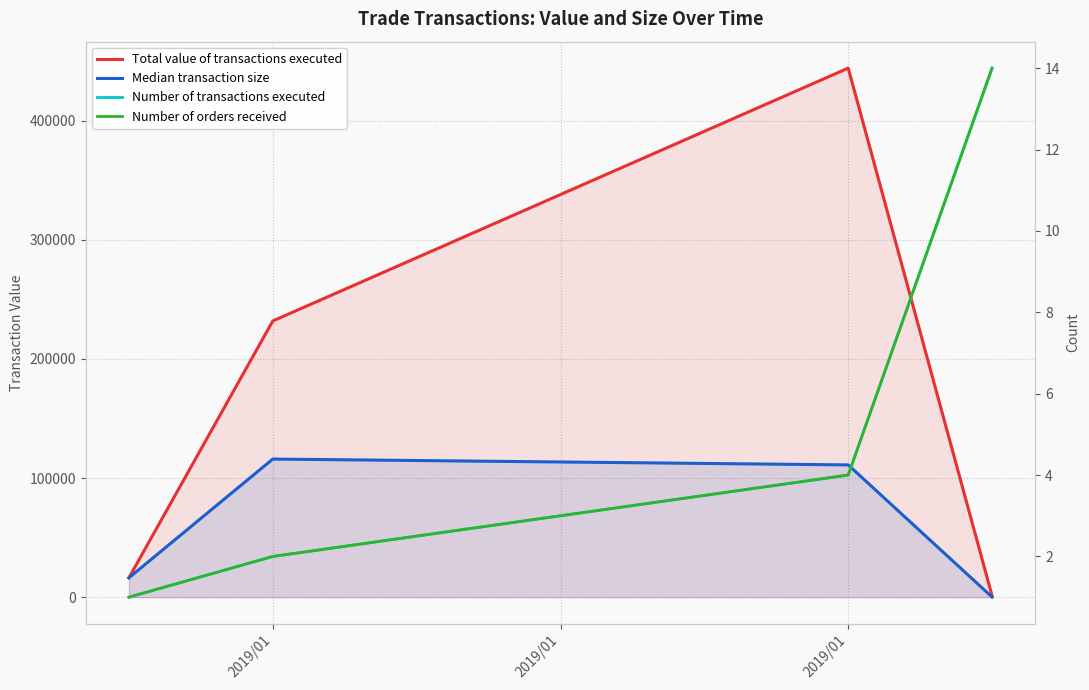

At which label is Number of orders received closest to 7?

2019/01